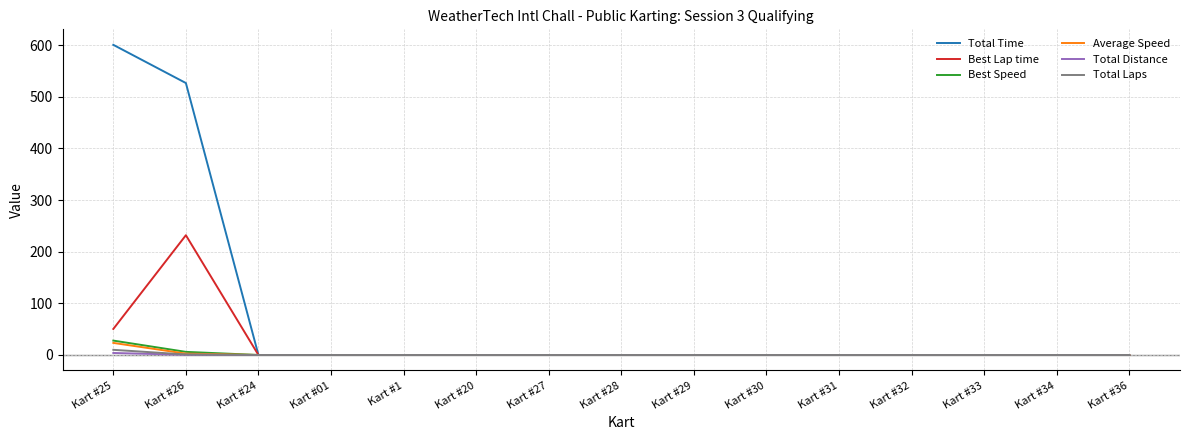

What is the approximate value of Best Speed at Kart #26?

6.1